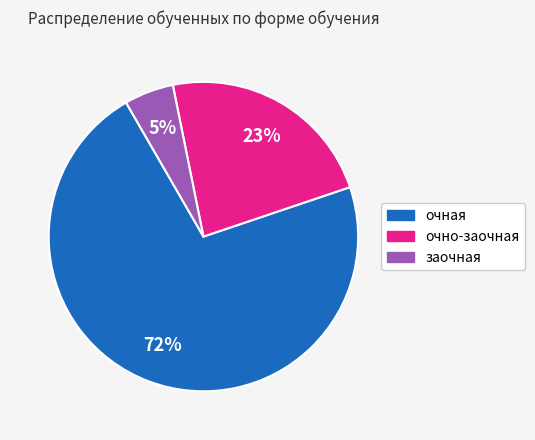

Count the number of slices in the pie.

3